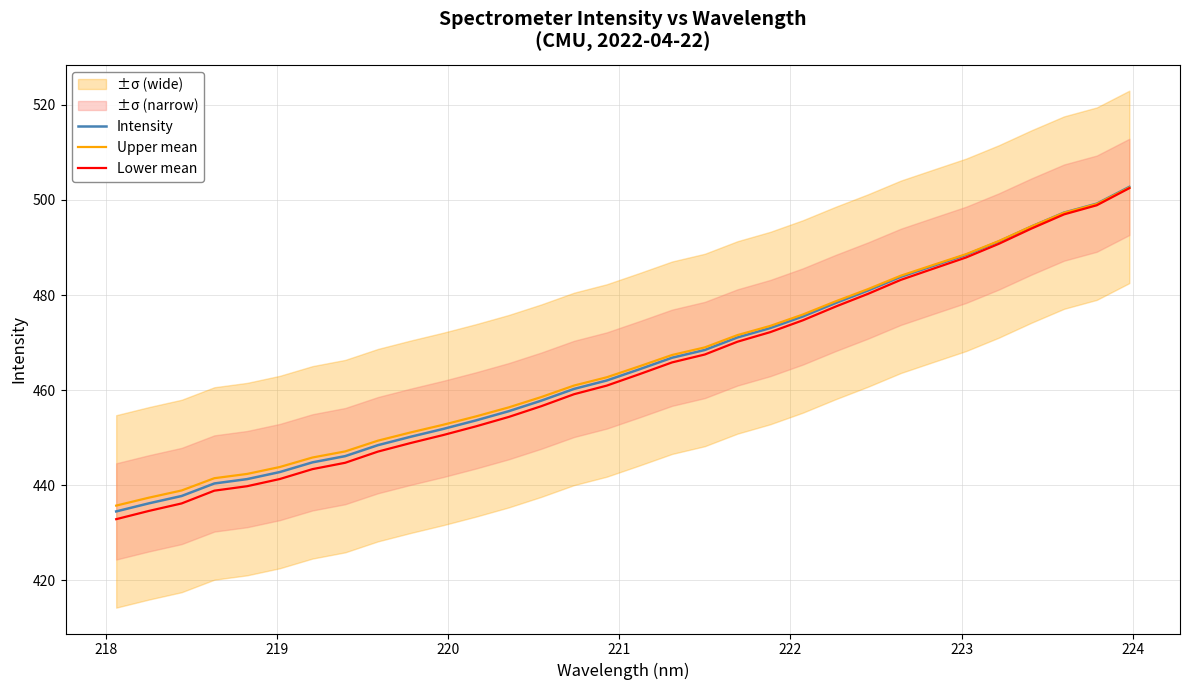

True or false: Upper mean has more than 0 interior local peaks.

False